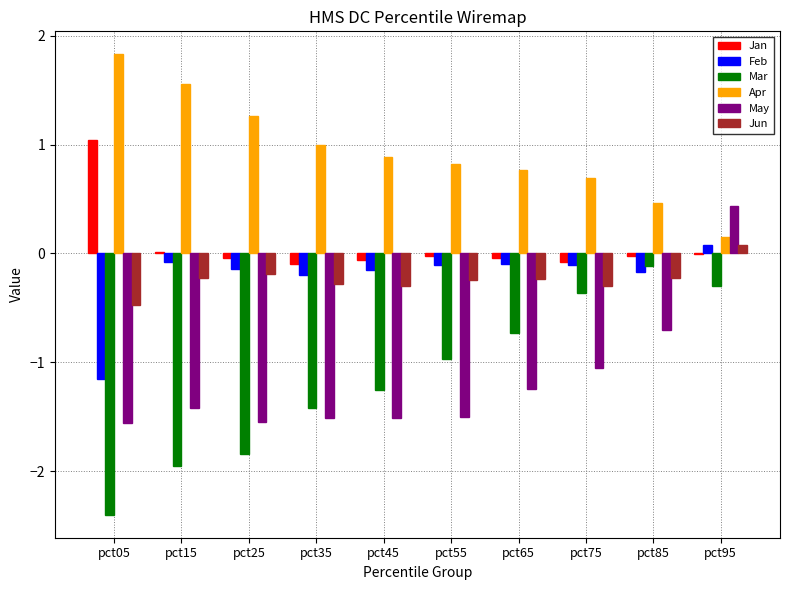

At which label does Jun first exceed 0?

pct95